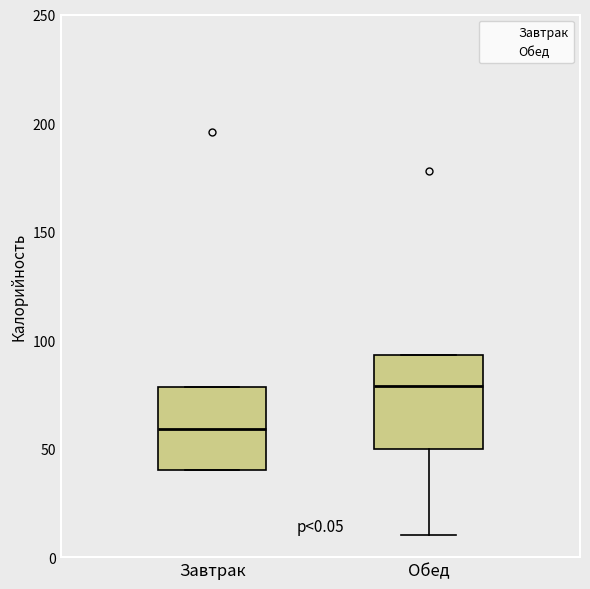

Which box has the lowest median line?

Завтрак